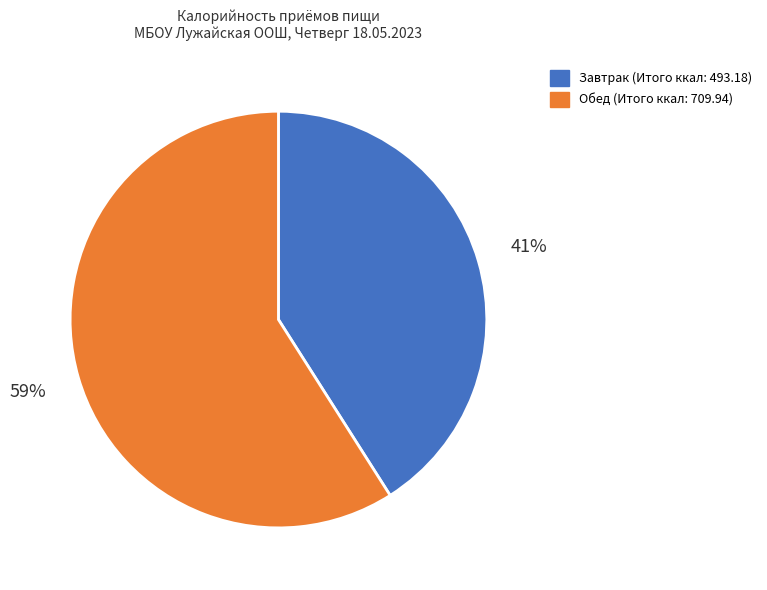

Approximately how many times larger is the value at Завтрак compared to Обед?

0.7